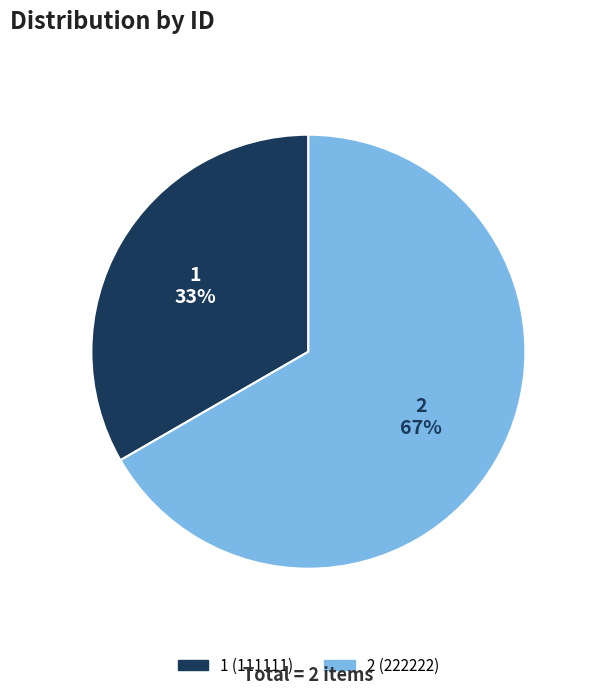

The 1 slice represents 39% of the pie. True or false?

False